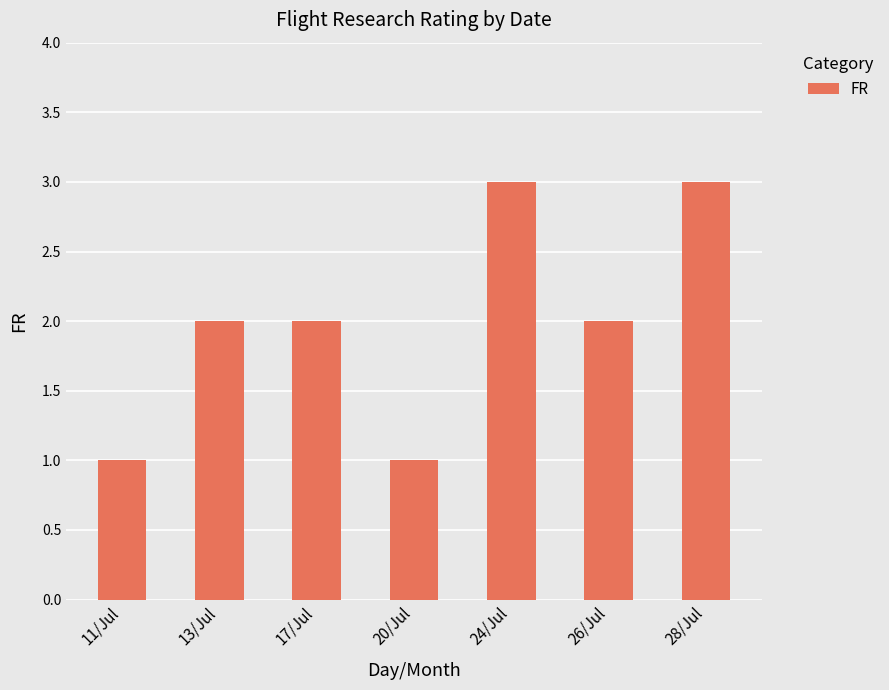

What is the greatest value displayed?

3